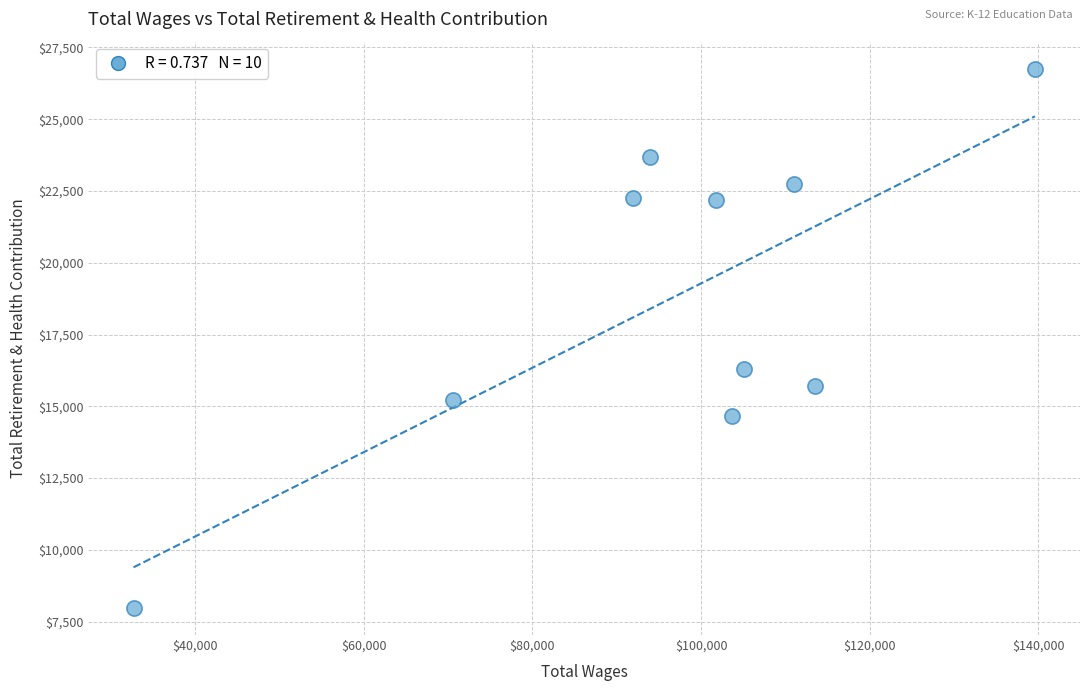

What is the range of X values (max minus min)?

106922